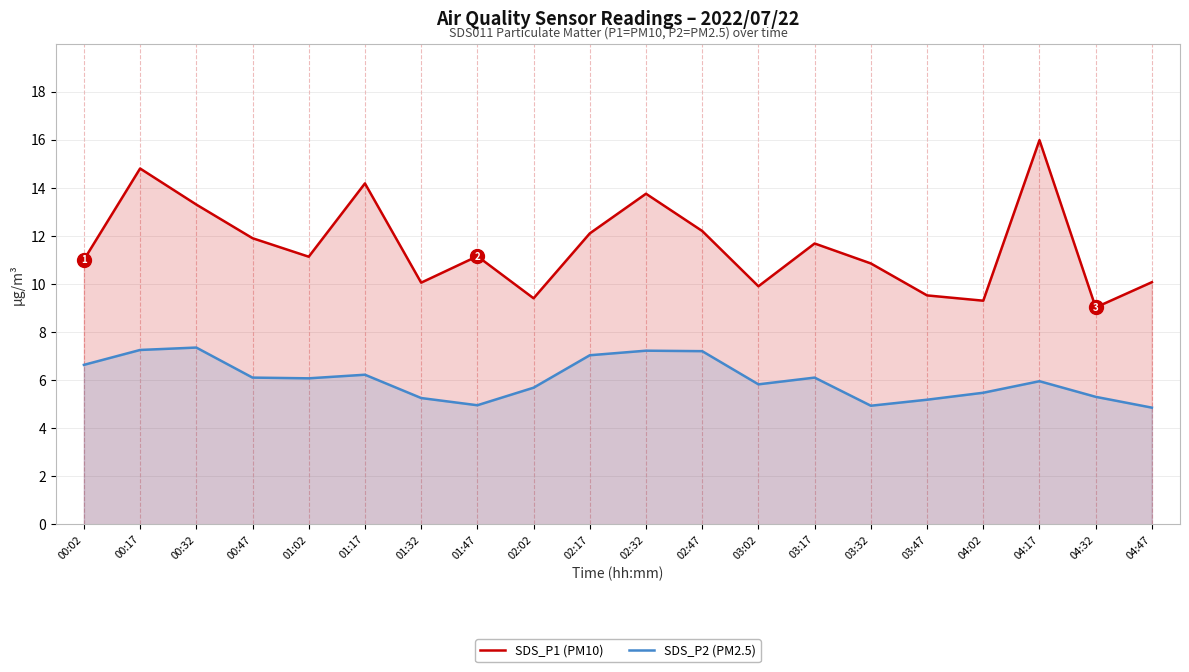

What is the greatest value displayed?

16.0